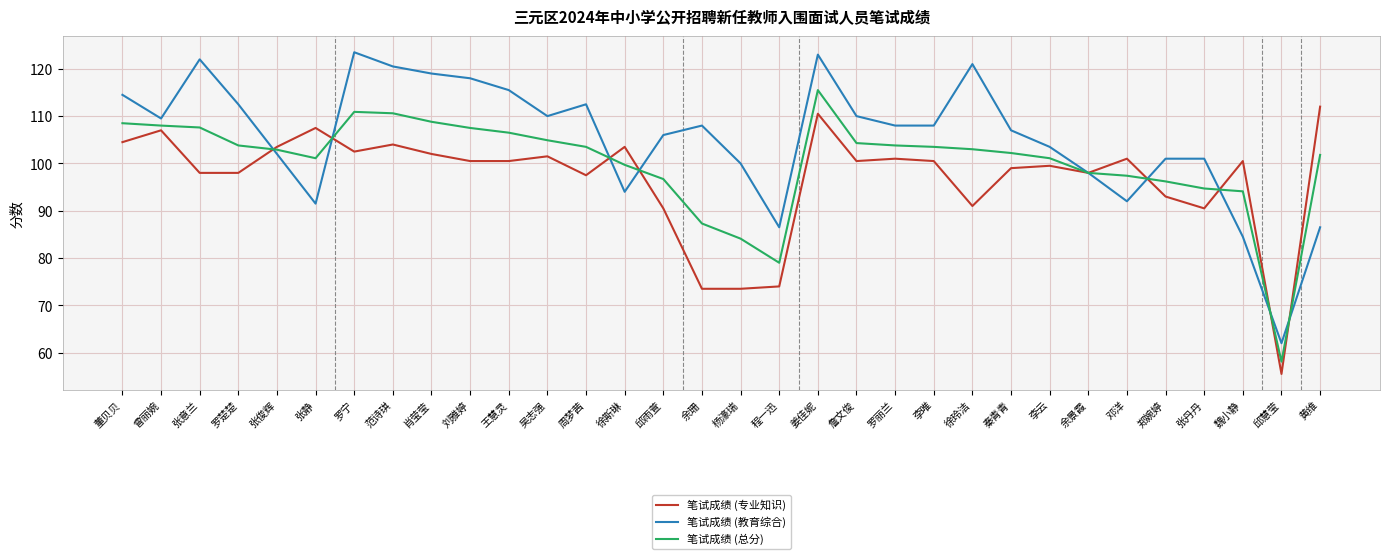

What is the difference between the maximum and minimum values in the 笔试成绩 (专业知识) series?

56.5